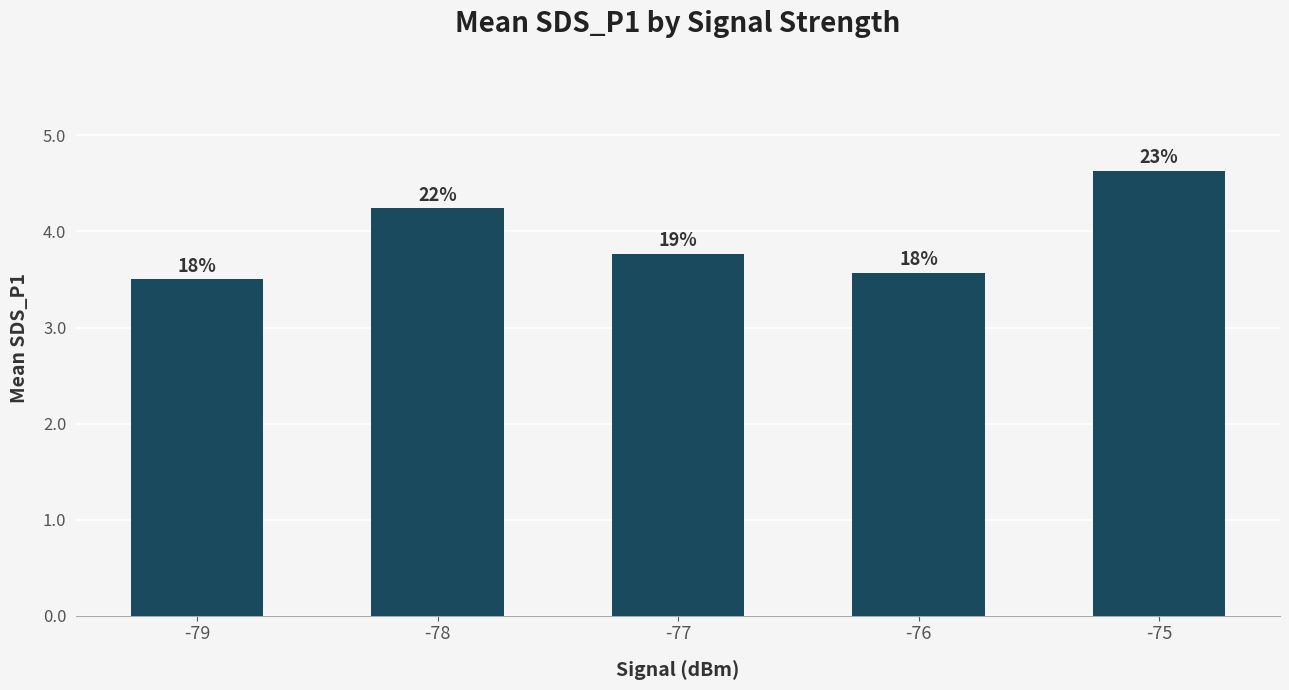

Rank the categories by value from highest to lowest.

-75, -78, -77, -76, -79